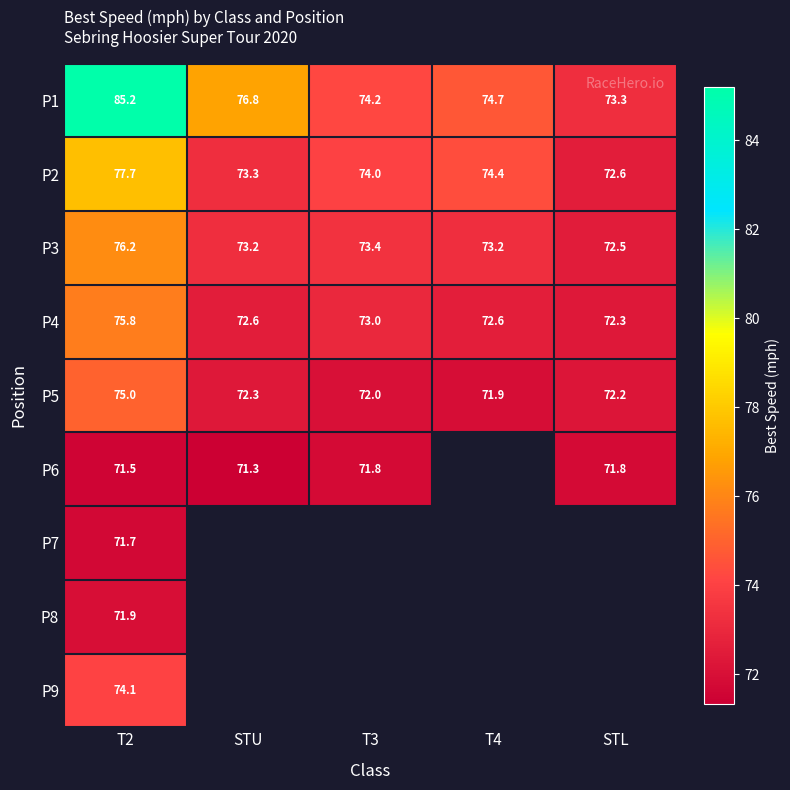

Which series has the largest range (max minus min)?

P1